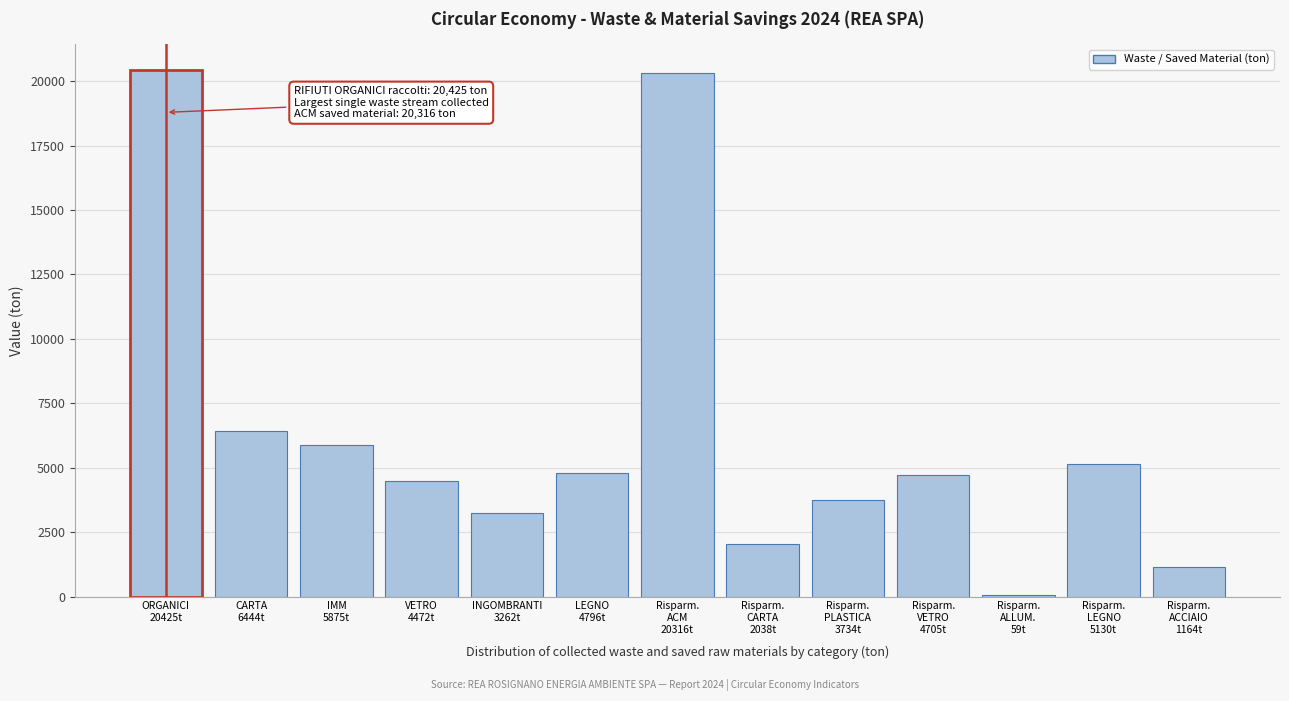

What is the sum of all values?

82420.3